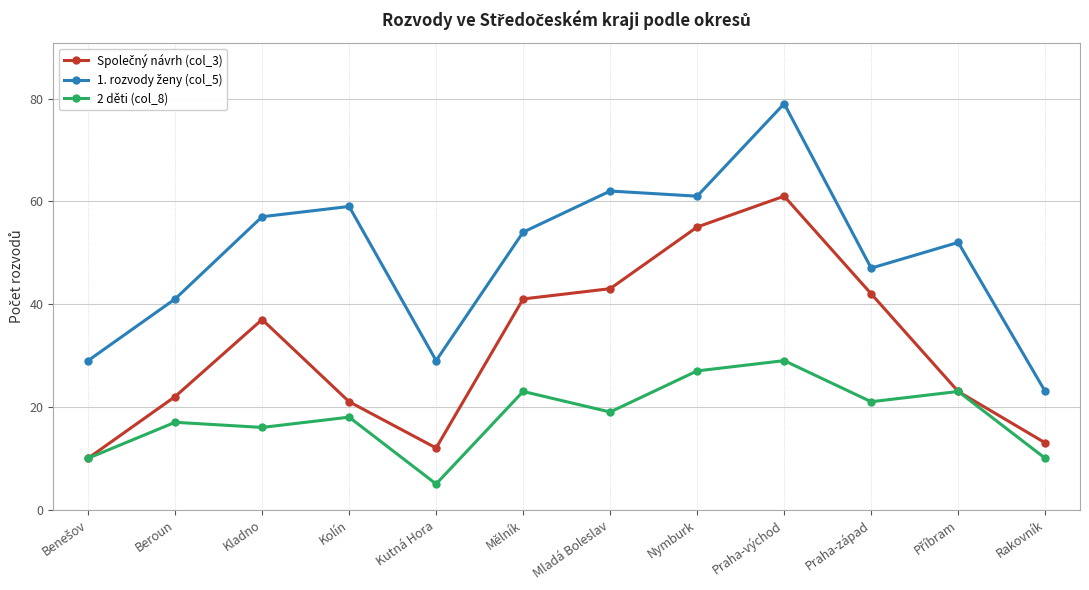

True or false: 2 děti (col_8) has more than 0 interior local peaks.

True